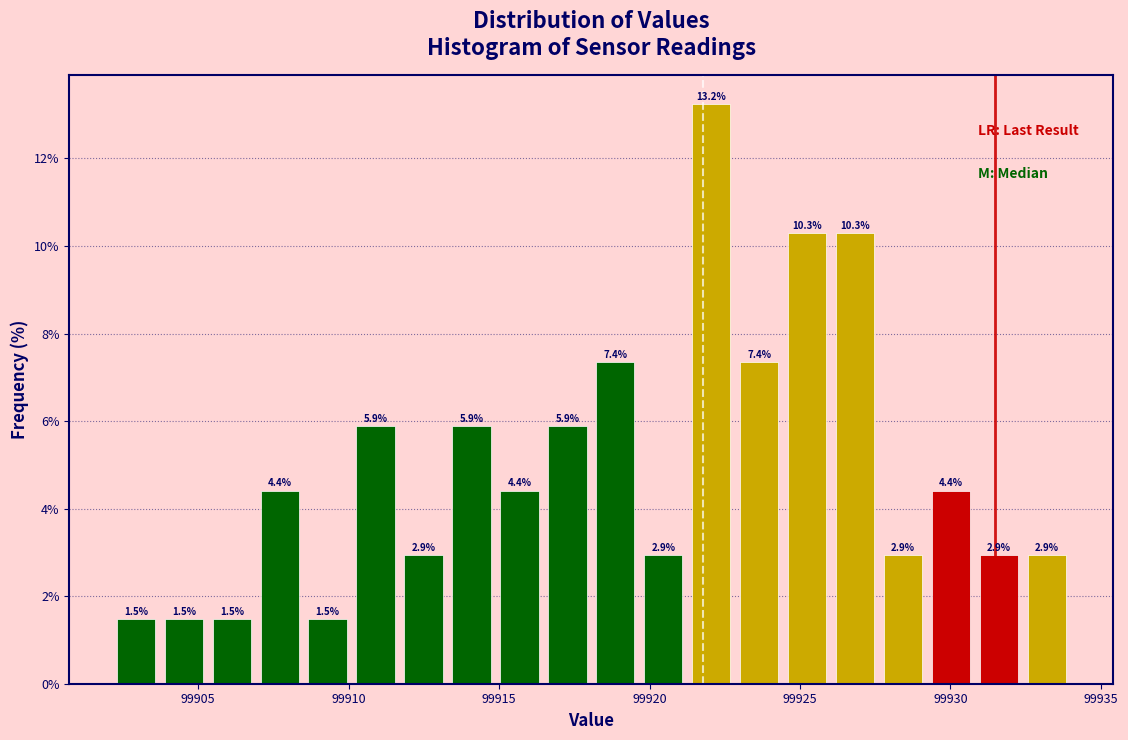

Read against the x-axis, roughly where is the centre of the tallest bar?

99922.0